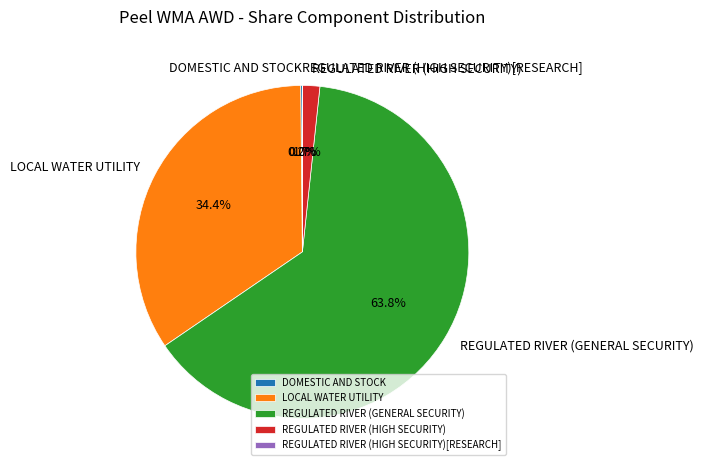

What is the majority slice?

REGULATED RIVER (GENERAL SECURITY)